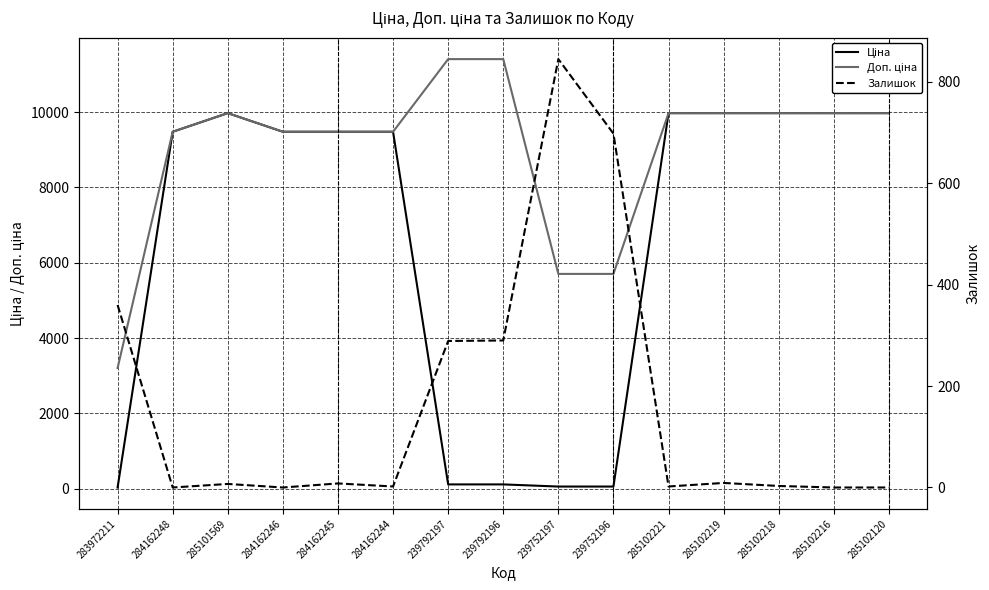

Is the value of Ціна at 284162248 greater than the value of Залишок at 285102216?

Yes